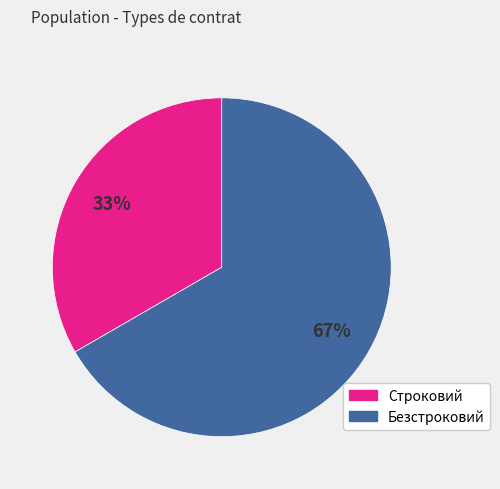

Which slice is the smallest?

Строковий